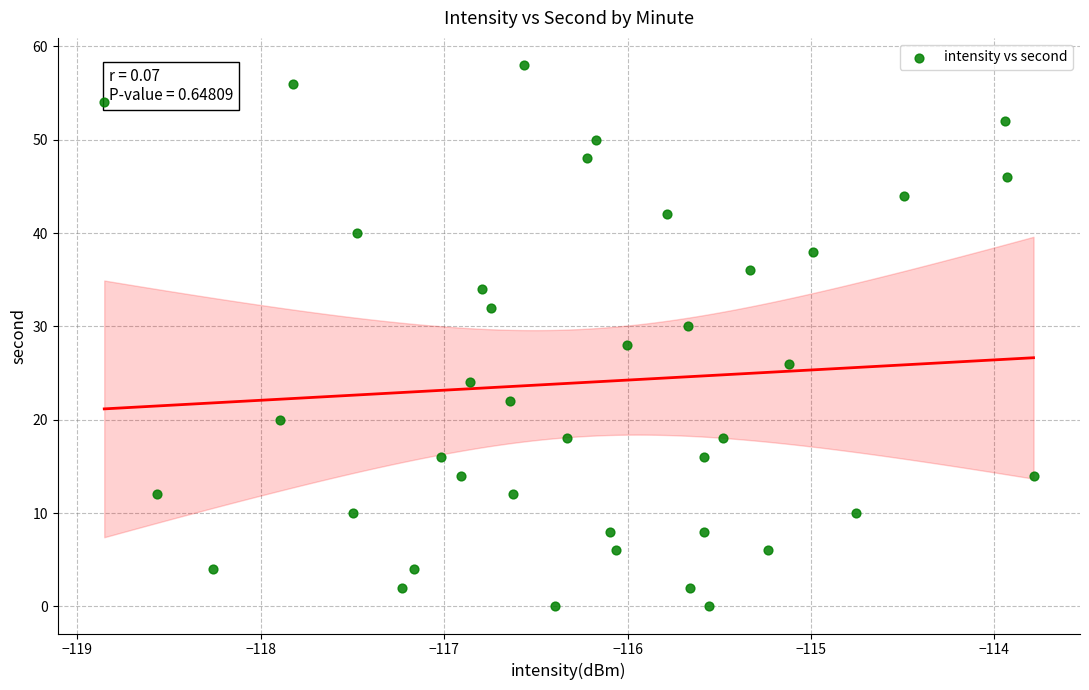

What is the range of Y values (max minus min)?

58